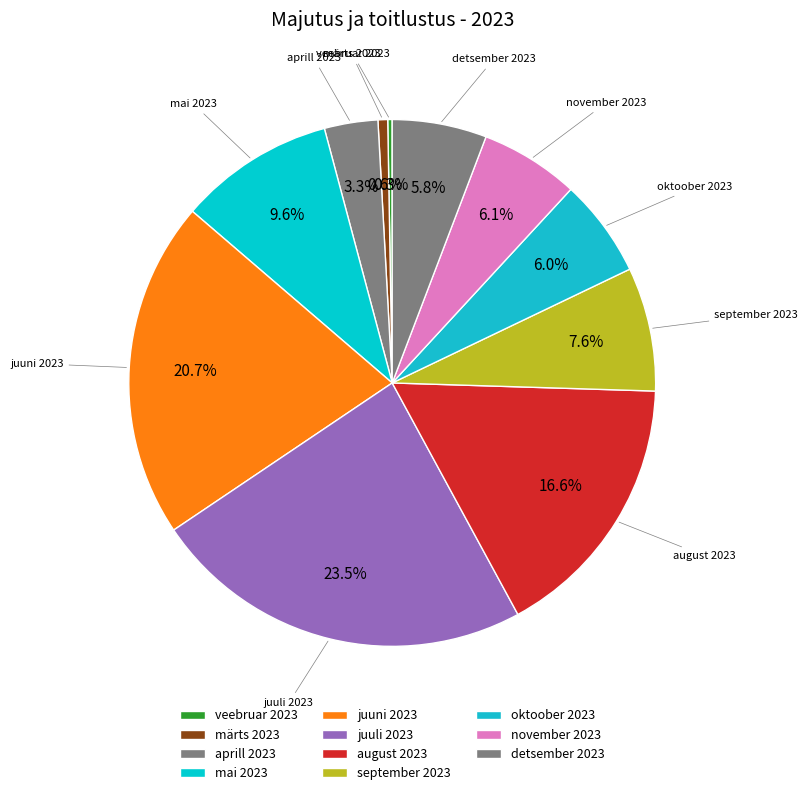

Is there a majority slice in this chart?

No